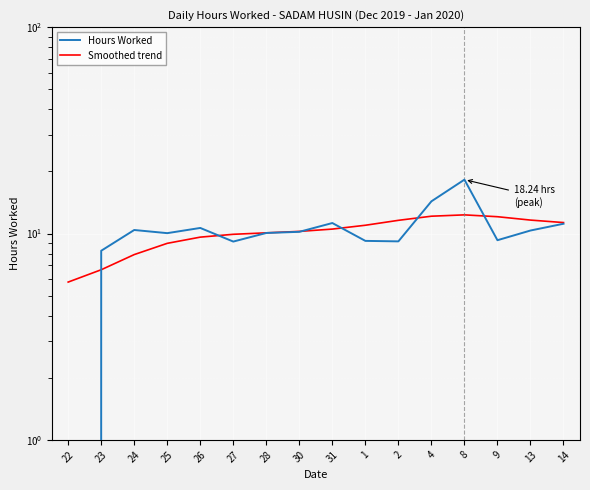

Where is the first local minimum for Hours Worked?

25